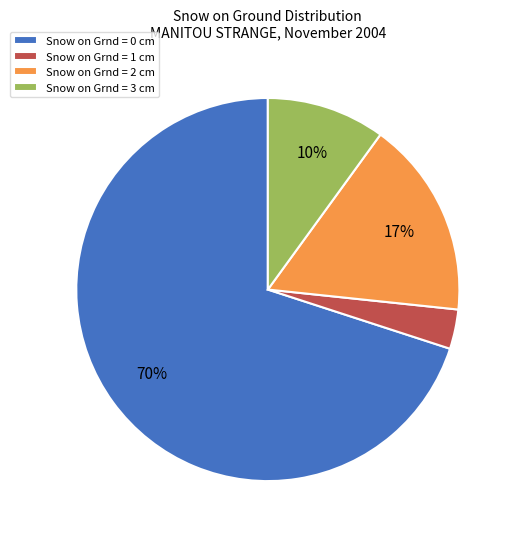

Combined, do Snow on Grnd = 1 cm and Snow on Grnd = 0 cm account for over 50%?

Yes